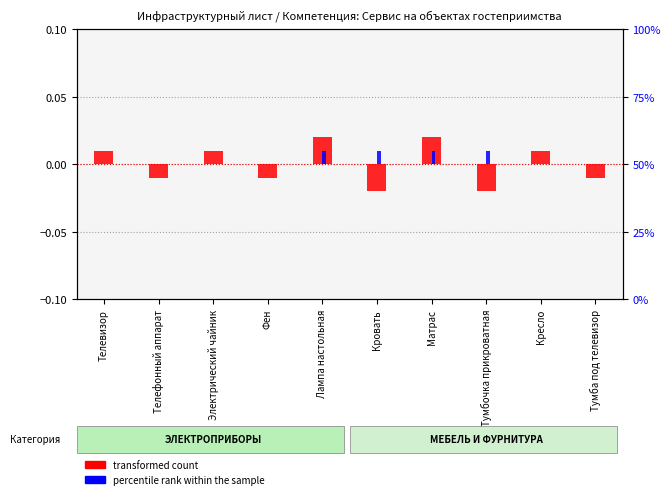

At which label does transformed count first exceed 0?

Телевизор